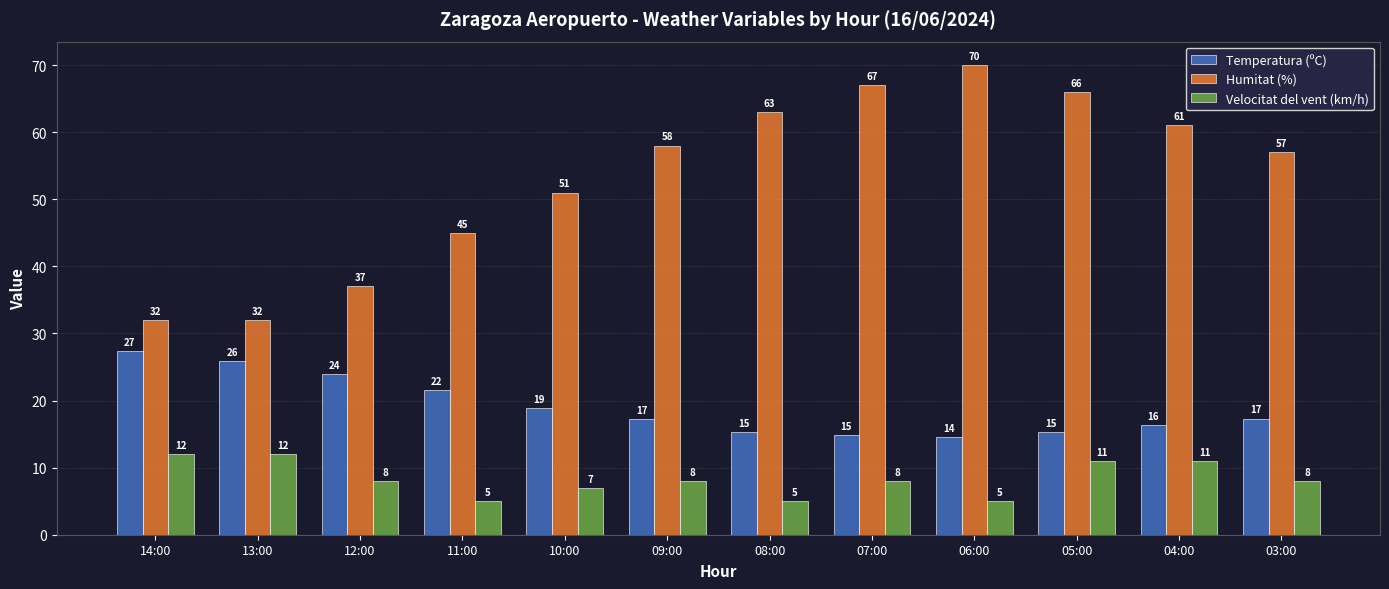

Rank the series at 07:00 from highest to lowest value.

Humitat (%), Temperatura (ºC), Velocitat del vent (km/h)